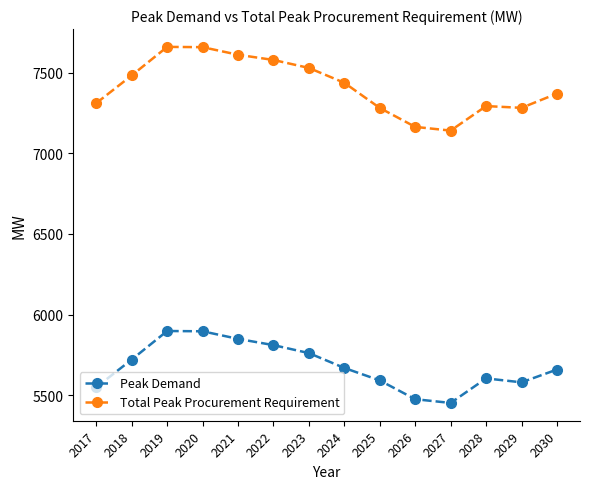

What is the spread (max minus min) of values at 2020?

1761.5